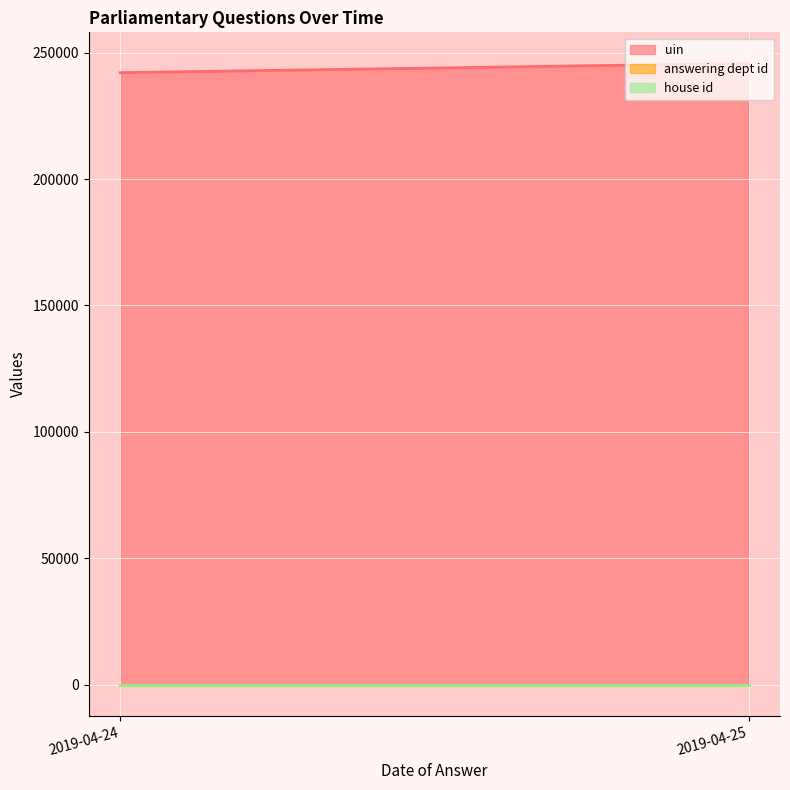

Read the uin value at 2019-04-24.

242116